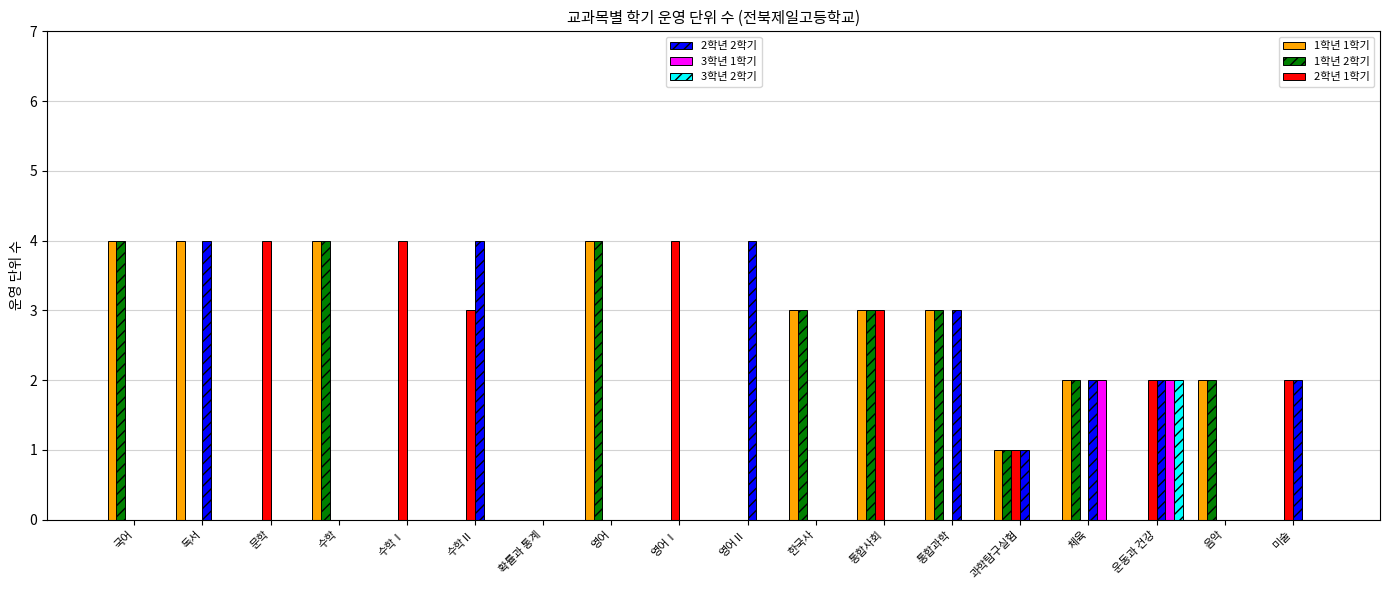

What is the total value across all series at 수학?

8